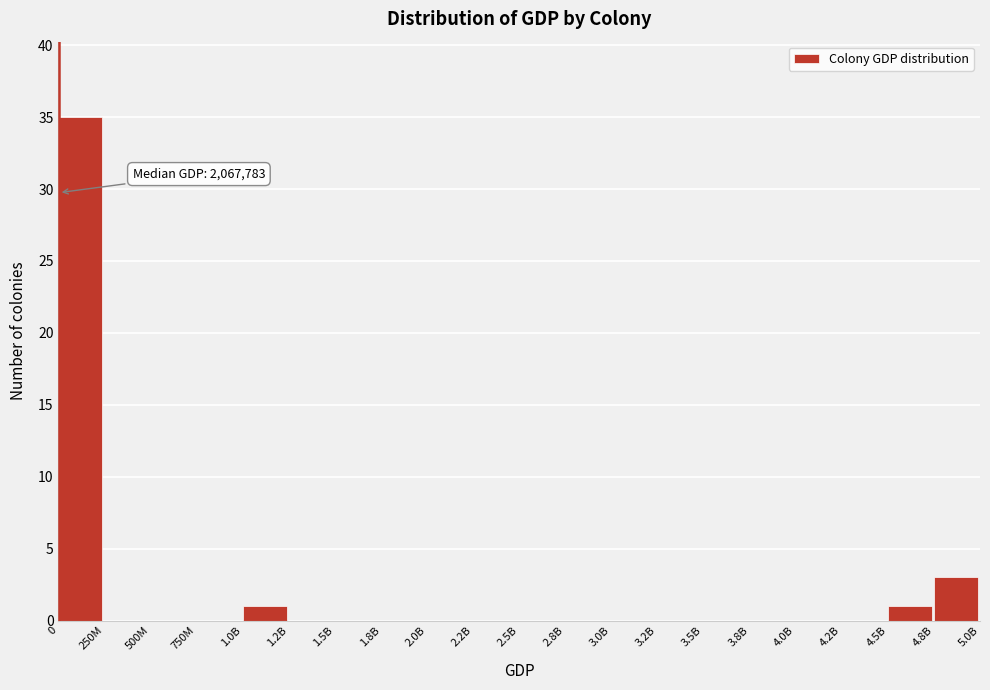

Reading right to left, list all the values displayed in this chart.

4.8B=3	4.5B=1	4.2B=0	4.0B=0	3.8B=0	3.5B=0	3.2B=0	3.0B=0	2.8B=0	2.5B=0	2.2B=0	2.0B=0	1.8B=0	1.5B=0	1.2B=0	1.0B=1	750M=0	500M=0	250M=0	0=35